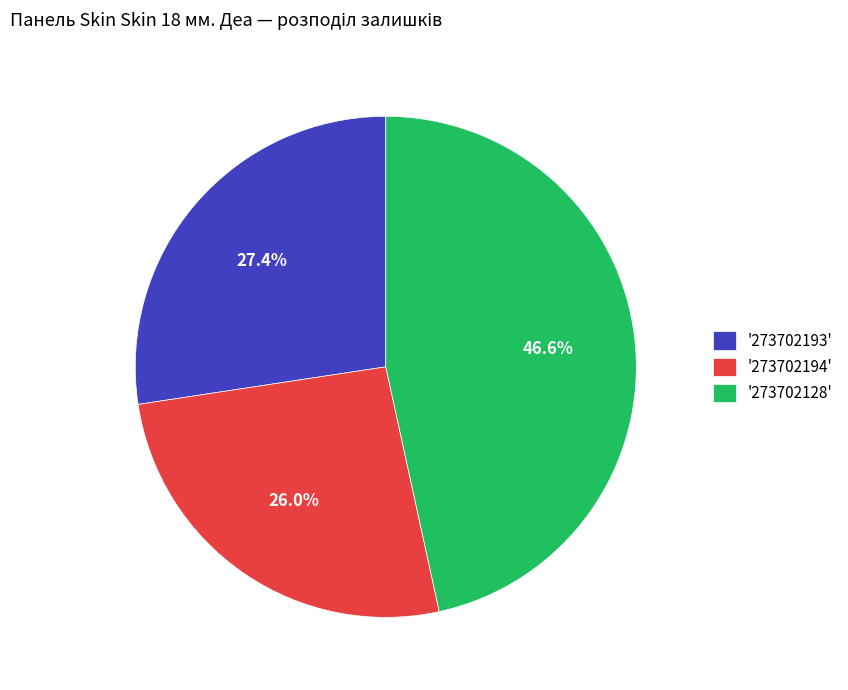

How much of the chart is everything except '273702193'?

72.6%